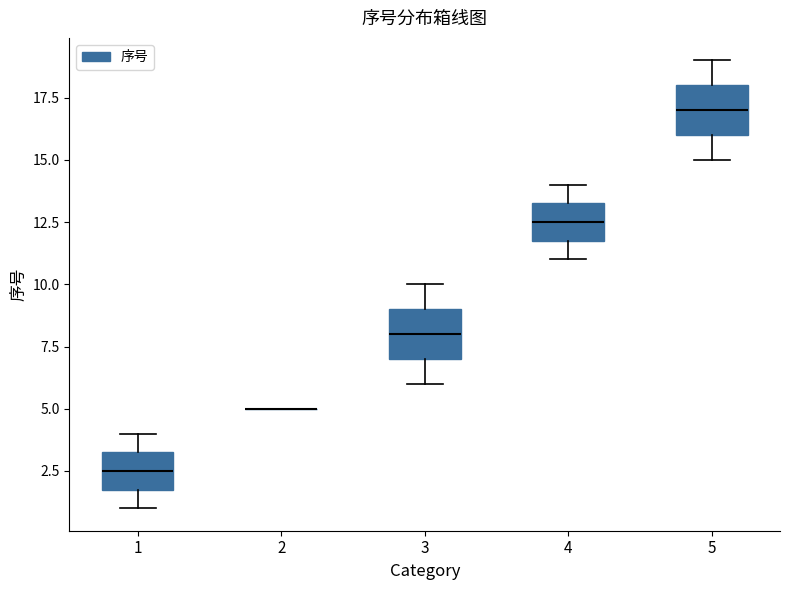

Reading left to right, transcribe this box plot: for each box, give where its median line is, the range the box spans, and where its two whiskers end, as read against the y-axis. The values are not printed on the chart, so give them approximately, as read against the axis.

1: median 2.5, box 2.0 to 3.5, whiskers 1.0 to 4.0
2: box collapsed to a line at 5.0, whiskers 5.0 to 5.0
3: median 8.0, box 7.0 to 9.0, whiskers 6.0 to 10.0
4: median 12.5, box 12.0 to 13.5, whiskers 11.0 to 14.0
5: median 17.0, box 16.0 to 18.0, whiskers 15.0 to 19.0